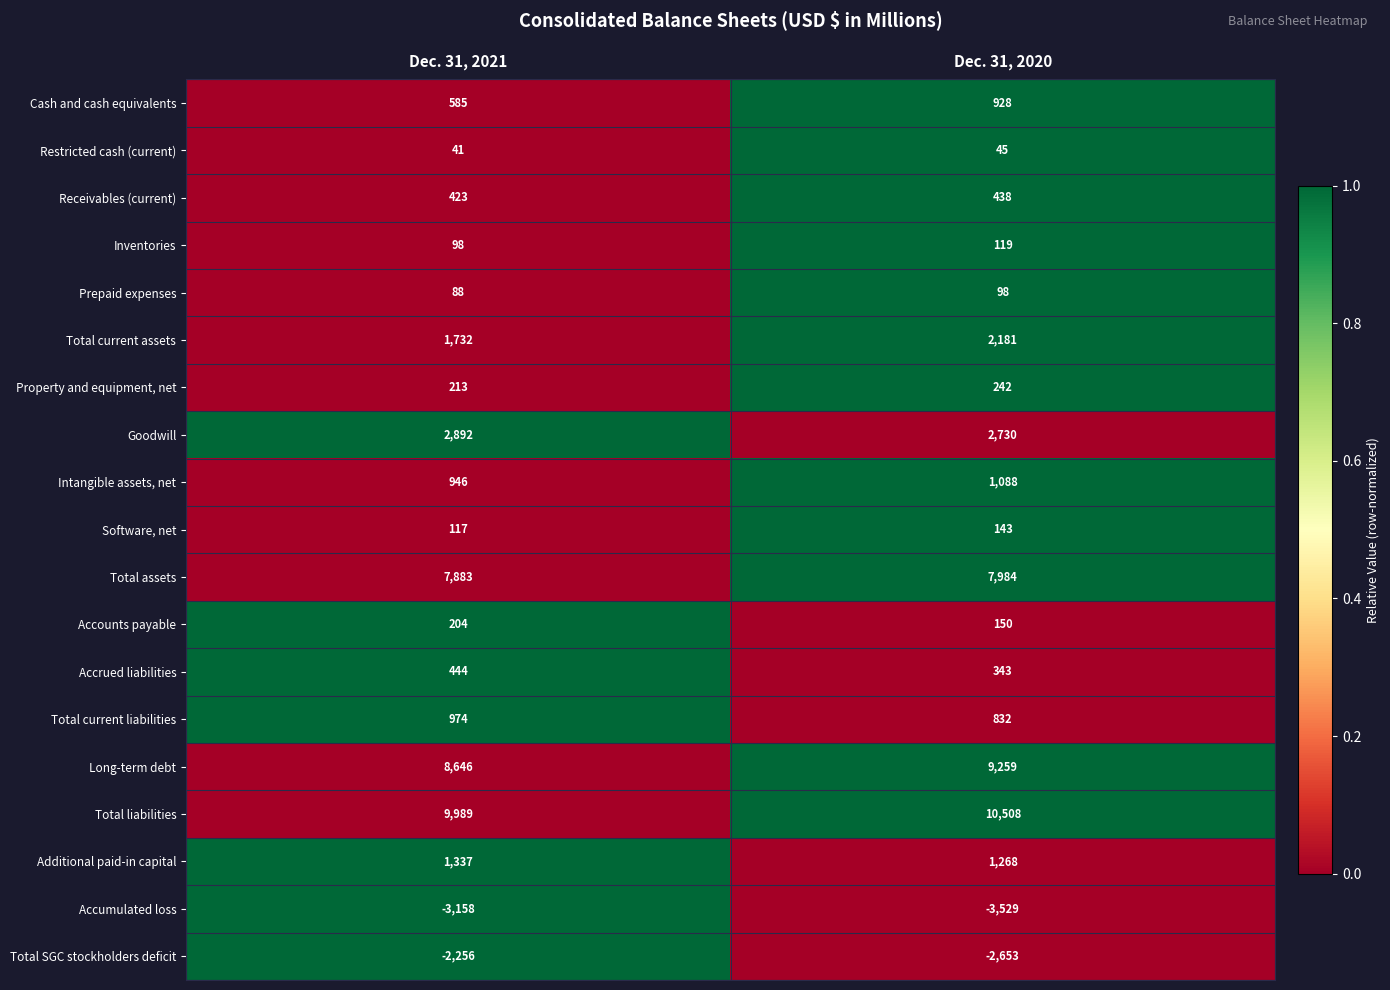

At Dec. 31, 2021, list the series in order from largest to smallest.

Total liabilities, Long-term debt, Total assets, Goodwill, Total current assets, Additional paid-in capital, Total current liabilities, Intangible assets, net, Cash and cash equivalents, Accrued liabilities, Receivables (current), Property and equipment, net, Accounts payable, Software, net, Inventories, Prepaid expenses, Restricted cash (current), Total SGC stockholders deficit, Accumulated loss